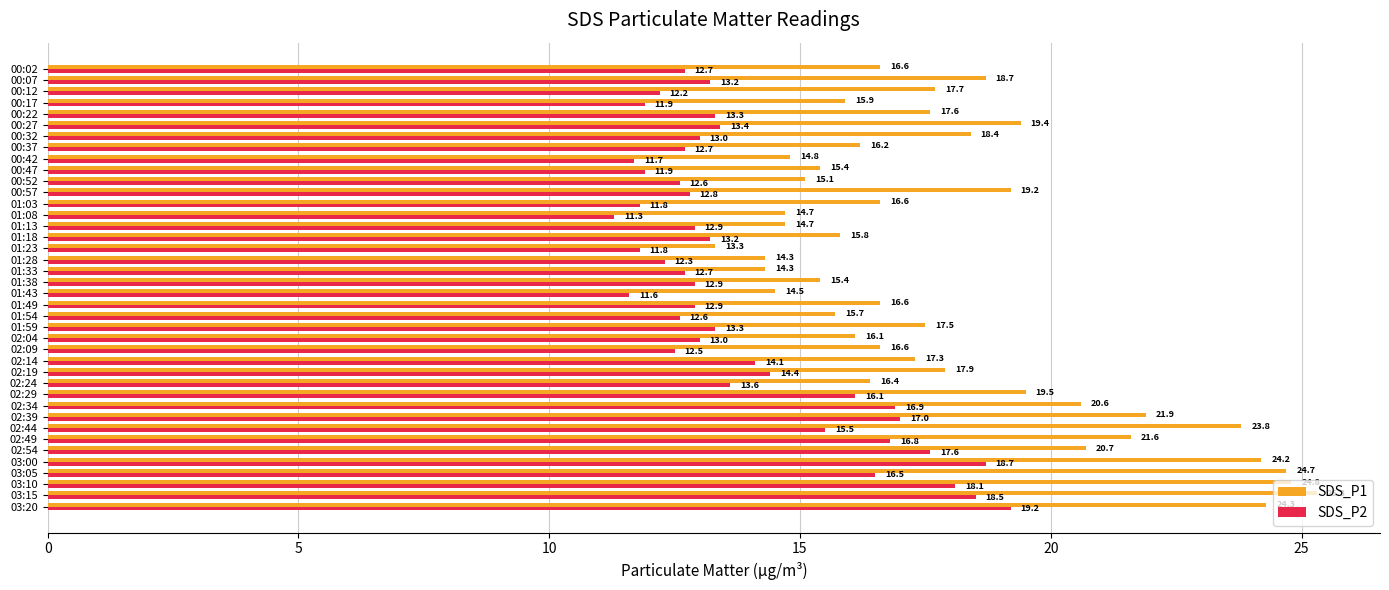

Rank the series by their average value, from lowest to highest.

SDS_P2, SDS_P1